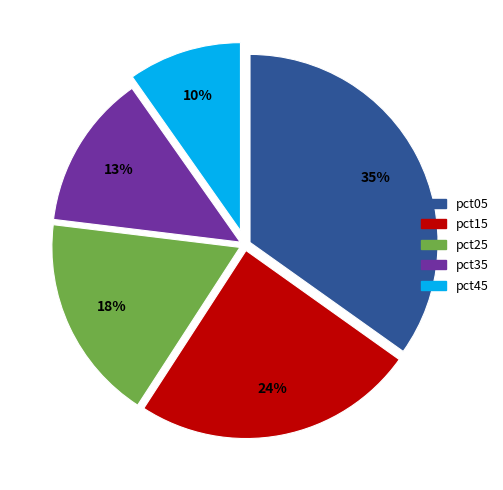

Is the sum of pct05 and pct15 greater than half?

Yes